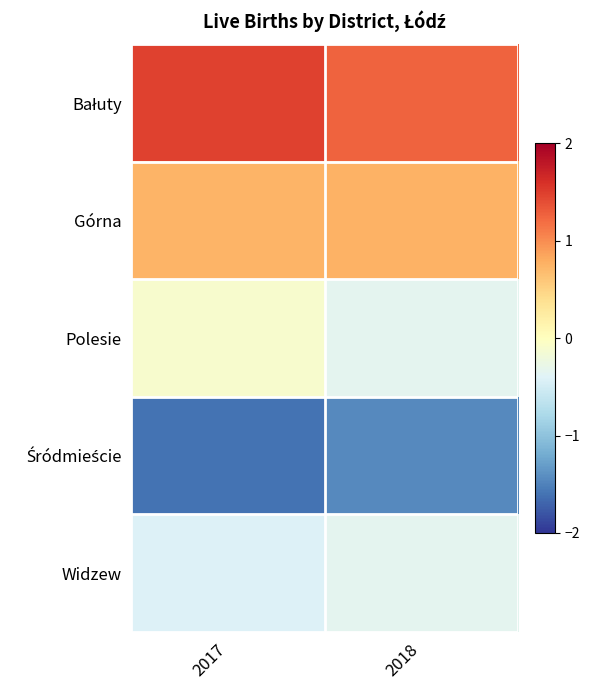

What is the difference between the highest and lowest values at 2017?

3.1